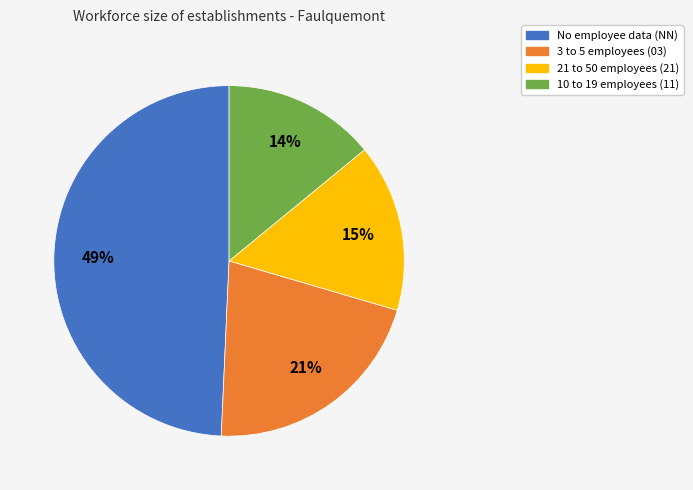

To the nearest percent, what is the average slice percentage?

25%